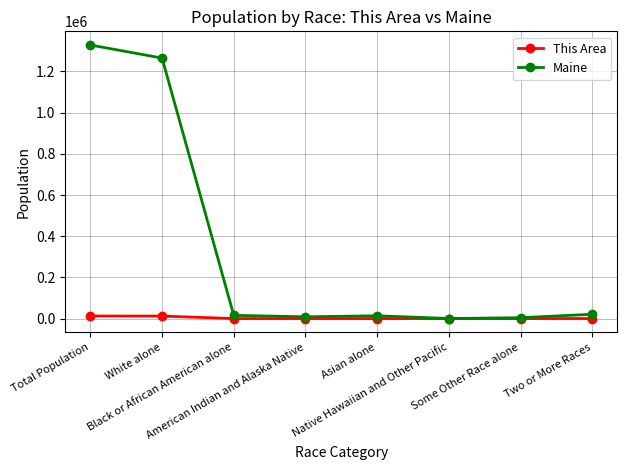

List the series in order of their overall mean, lowest first.

This Area, Maine